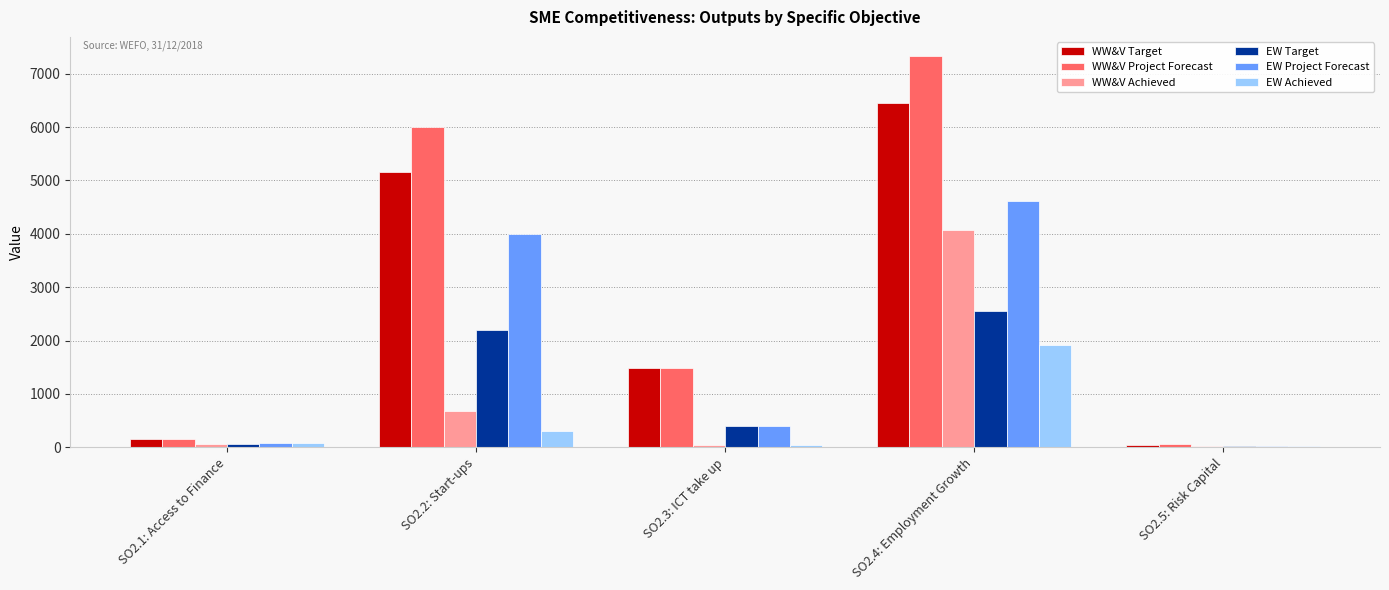

Read the EW Project Forecast value at SO2.5: Risk Capital.

28.0